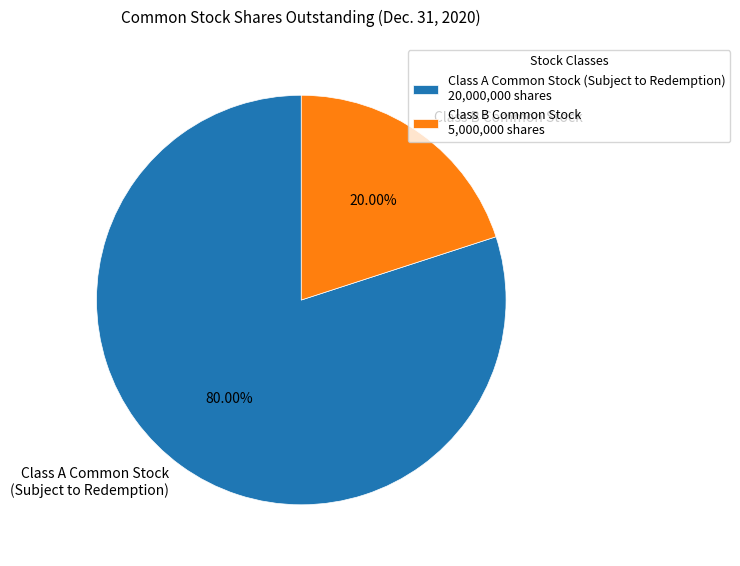

Do Class A Common Stock (Subject to Redemption) and Class B Common Stock together represent more than half of the pie?

Yes